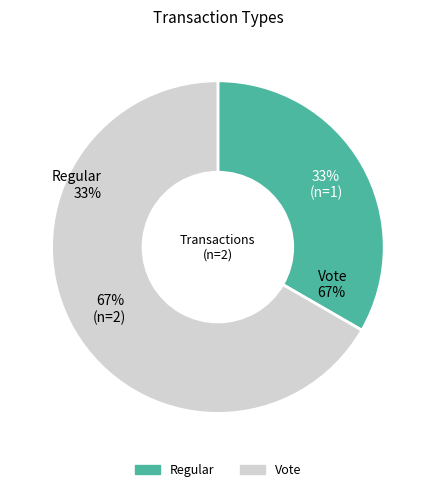

Is it true that Regular is 33% of the pie?

True